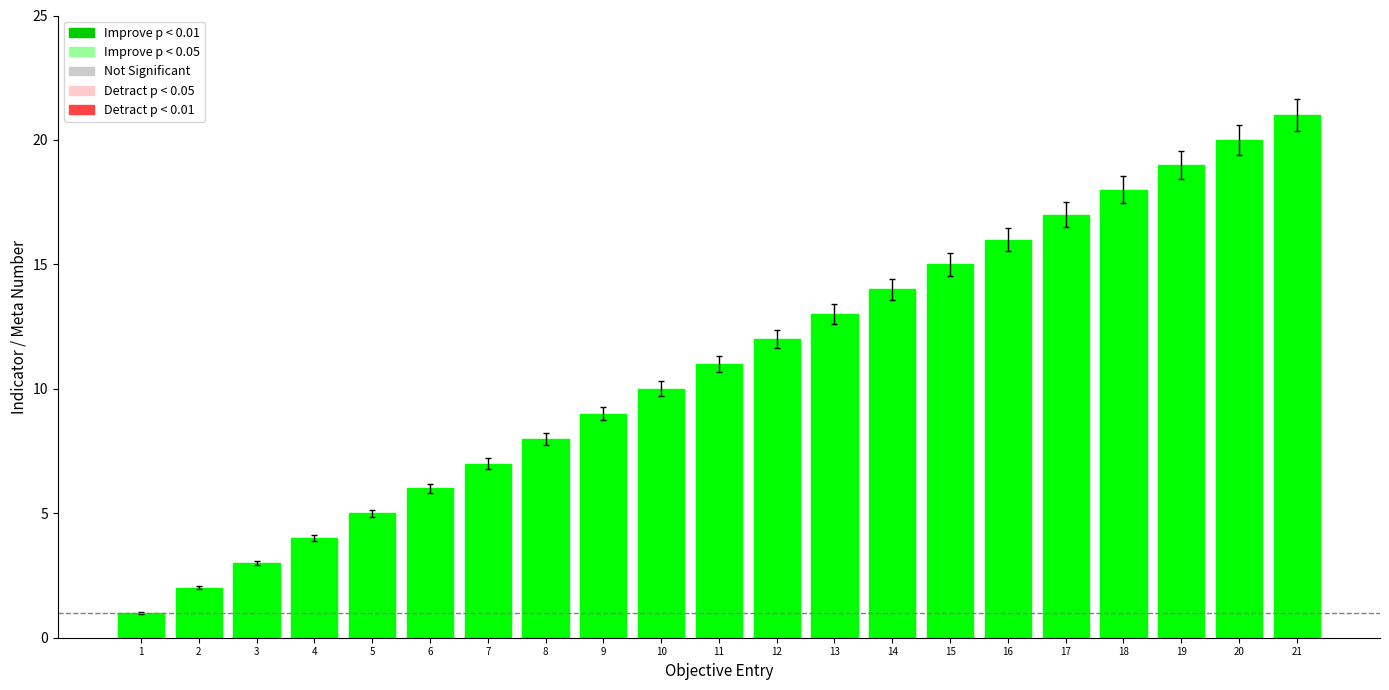

What is the difference between the maximum and minimum values?

20